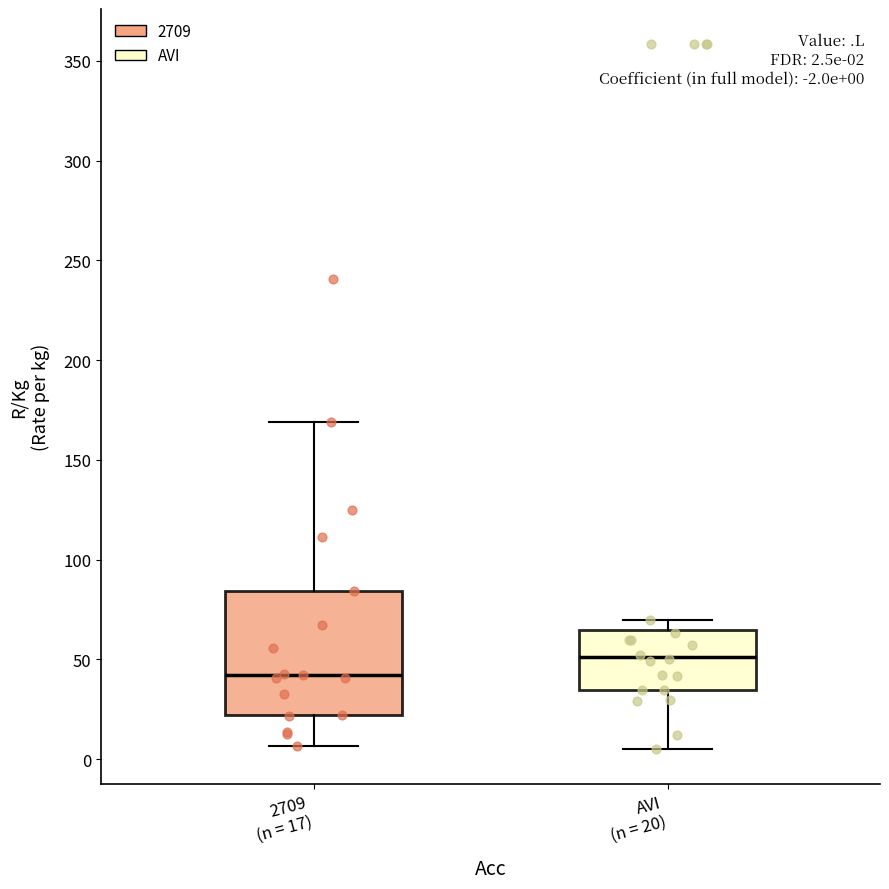

Which box is the tallest, from its lower edge to its upper edge?

2709 (n = 17)